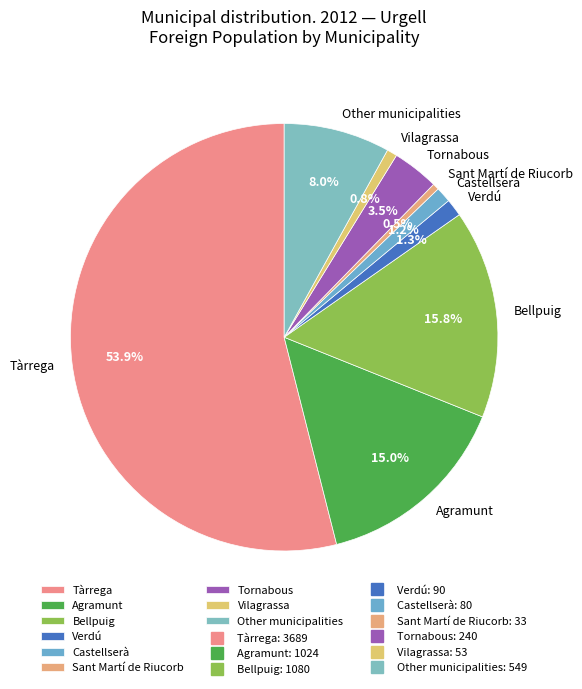

Do Sant Martí de Riucorb and Other municipalities together represent more than half of the pie?

No